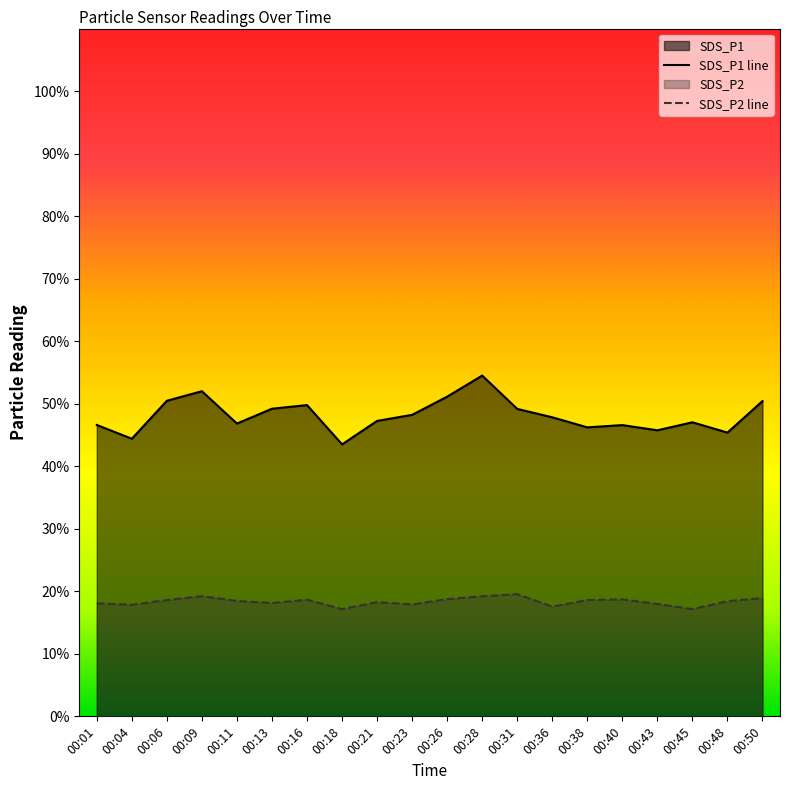

Where is SDS_P1 line nearest to the value 49?

00:31